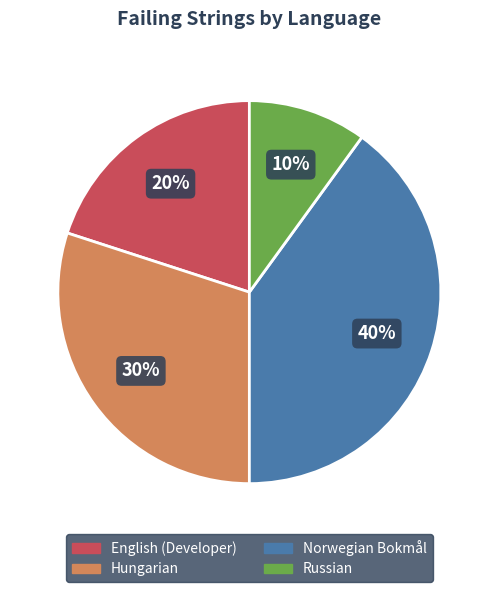

To the nearest percent, what is the average slice percentage?

25%